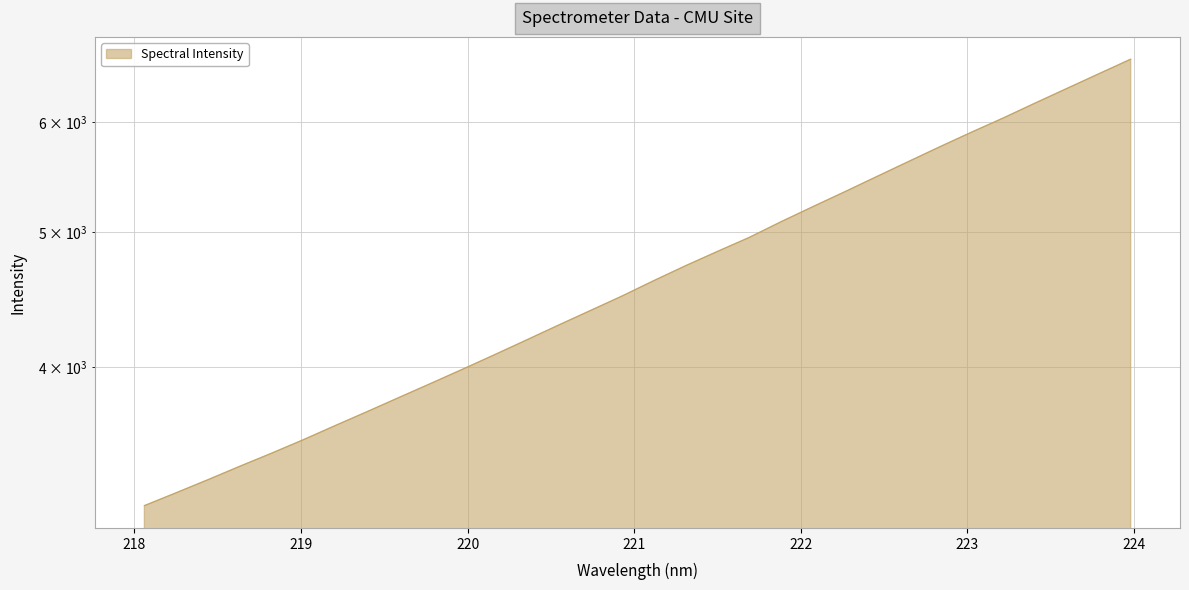

At which category does the chart reach its minimum across all series?

218.0596